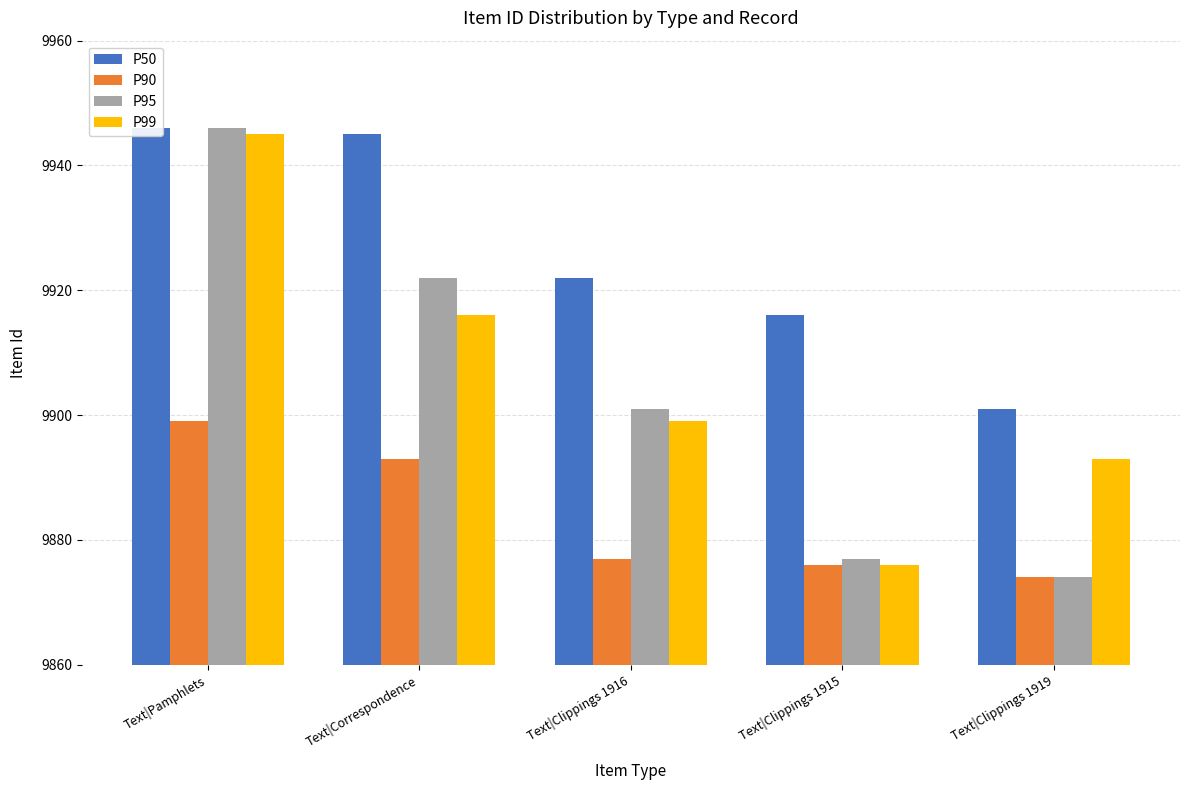

Reading left to right, what are all the values shown in this chart?

P50: 9946	9945	9922	9916	9901
P90: 9899	9893	9877	9876	9874
P95: 9946	9922	9901	9877	9874
P99: 9945	9916	9899	9876	9893